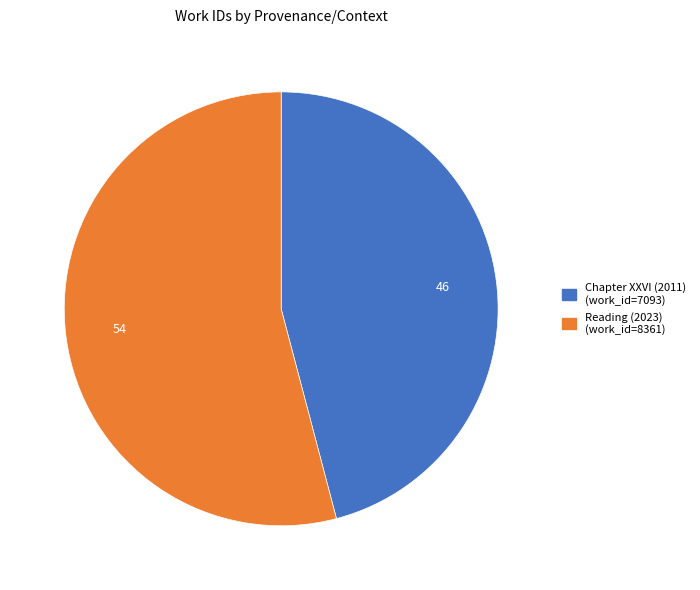

Which slice is the largest?

Reading (2023)